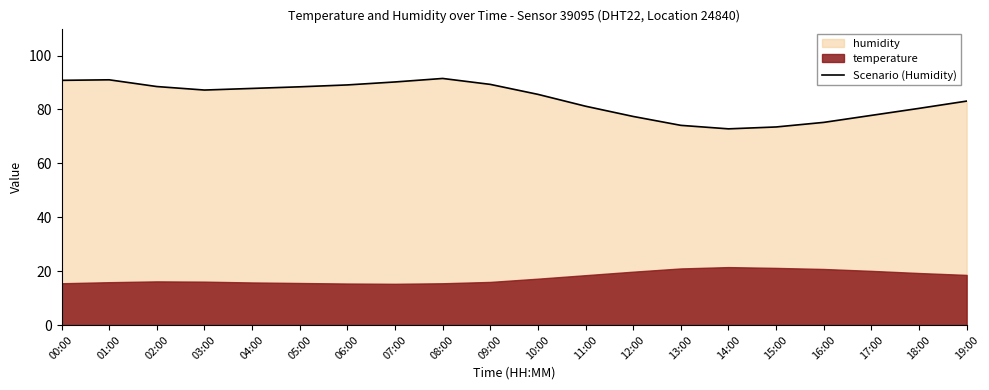

What is the sum of all values?

1674.9